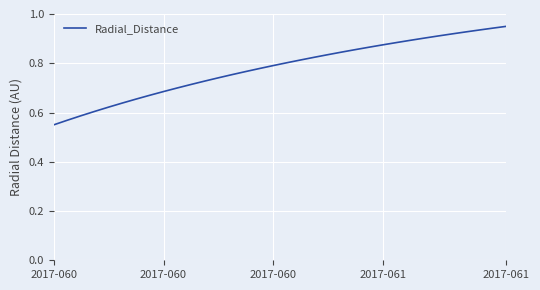

What is the difference between the maximum and minimum values?

0.4